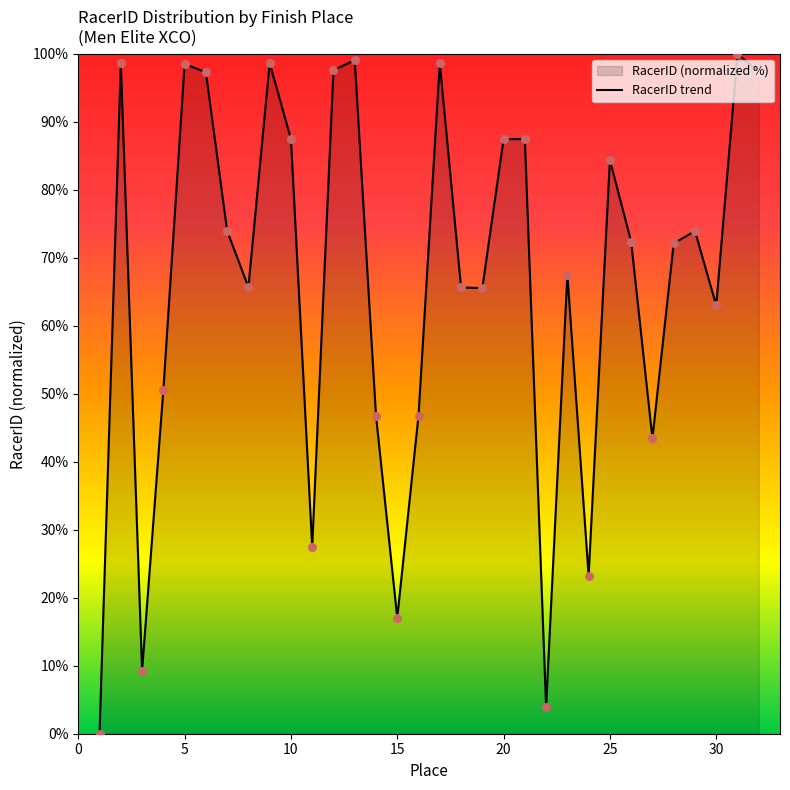

What is the change in value from 4 to 24?

-27.3